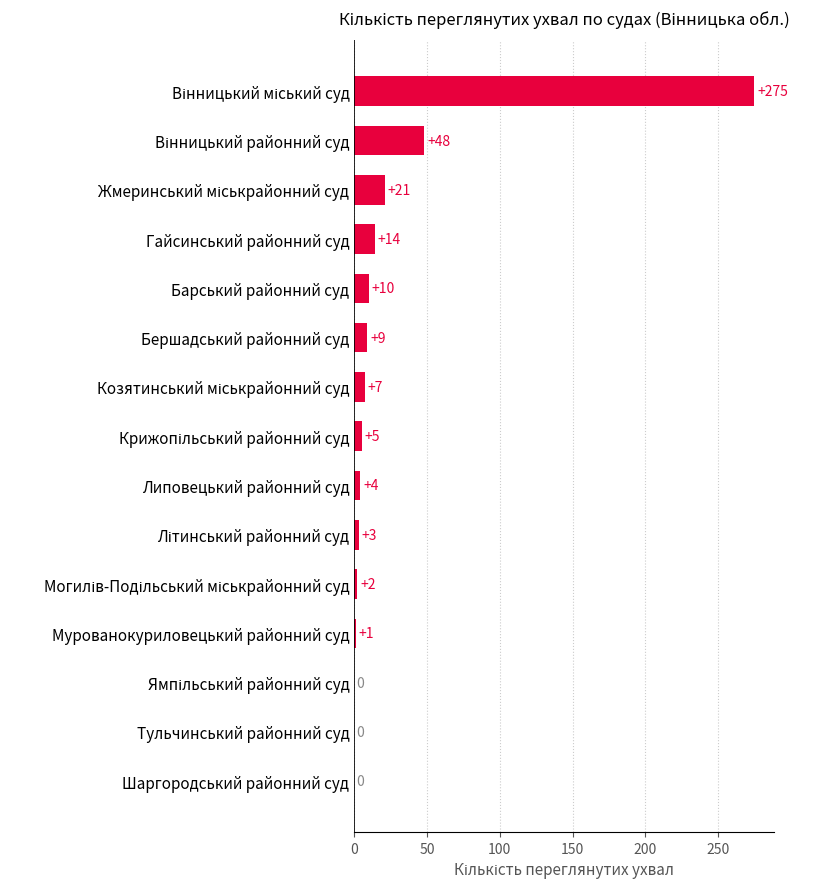

Are the bars grouped side by side (vs. stacked)?

No